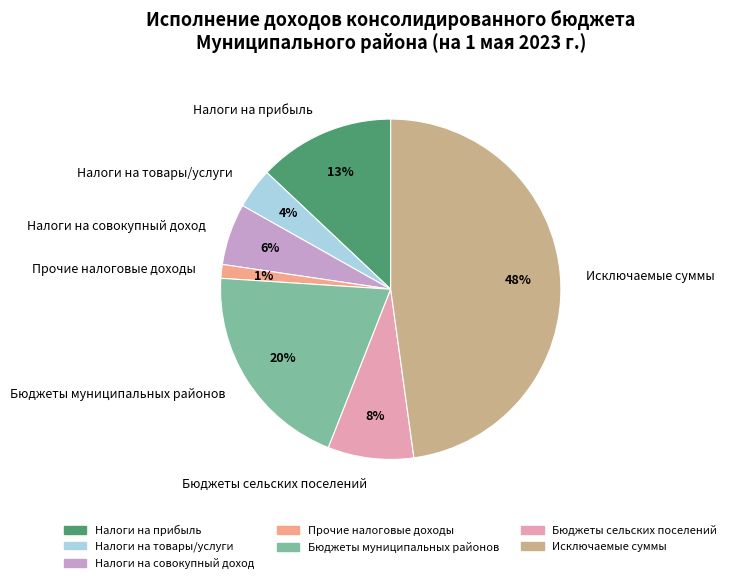

The Налоги на прибыль slice represents 13% of the pie. True or false?

True